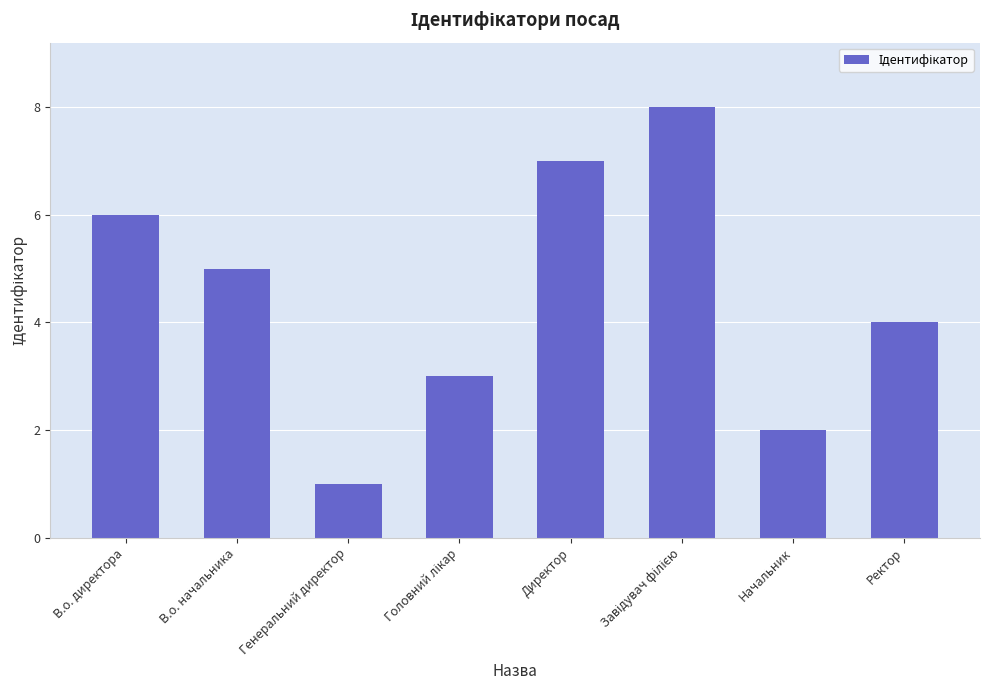

Is it true that the value at Генеральний директор is 1?

True